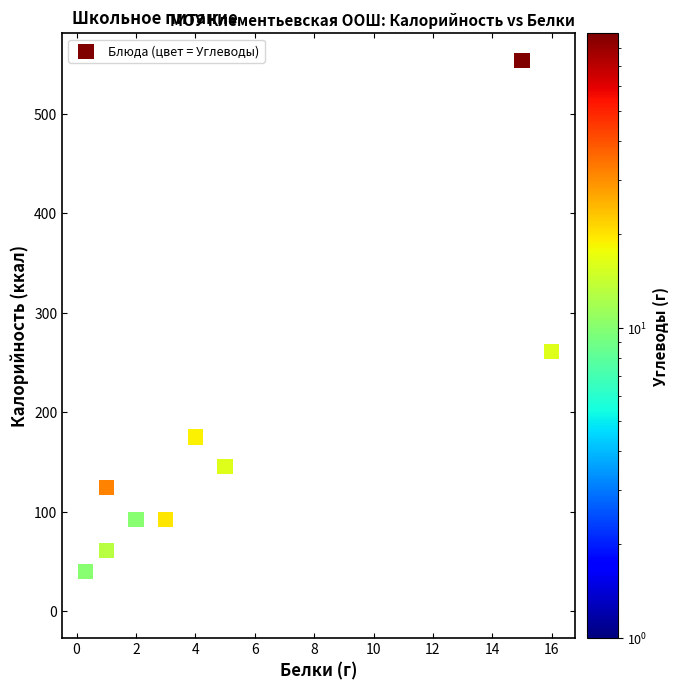

What Y value in the scatter plot is closest to 277?

261